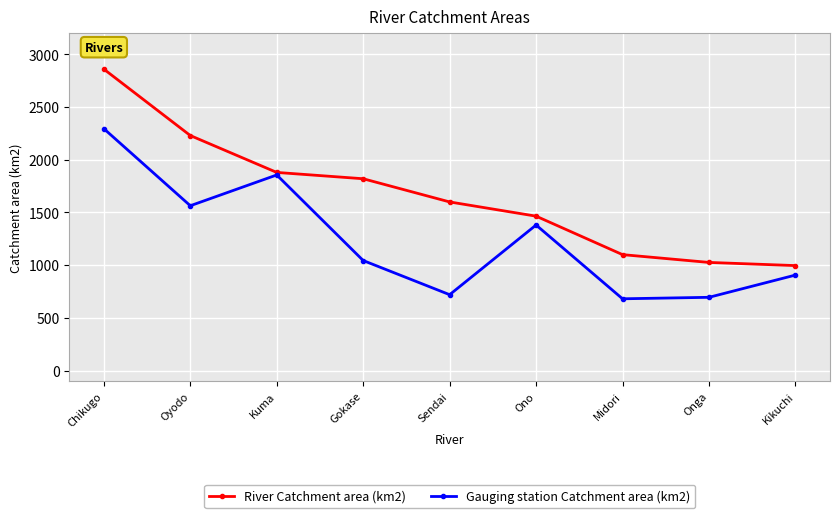

What is the label of the 4th point from the right?

Ono